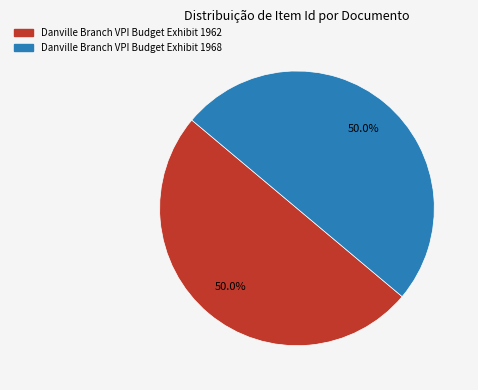

Is it true that Danville Branch VPI Budget Exhibit 1968 is 50% of the pie?

True